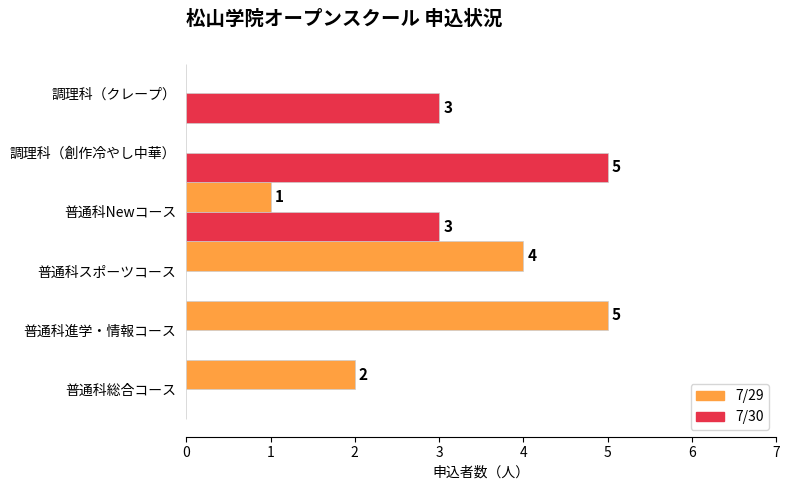

What is the sum of all 7/29 values?

12